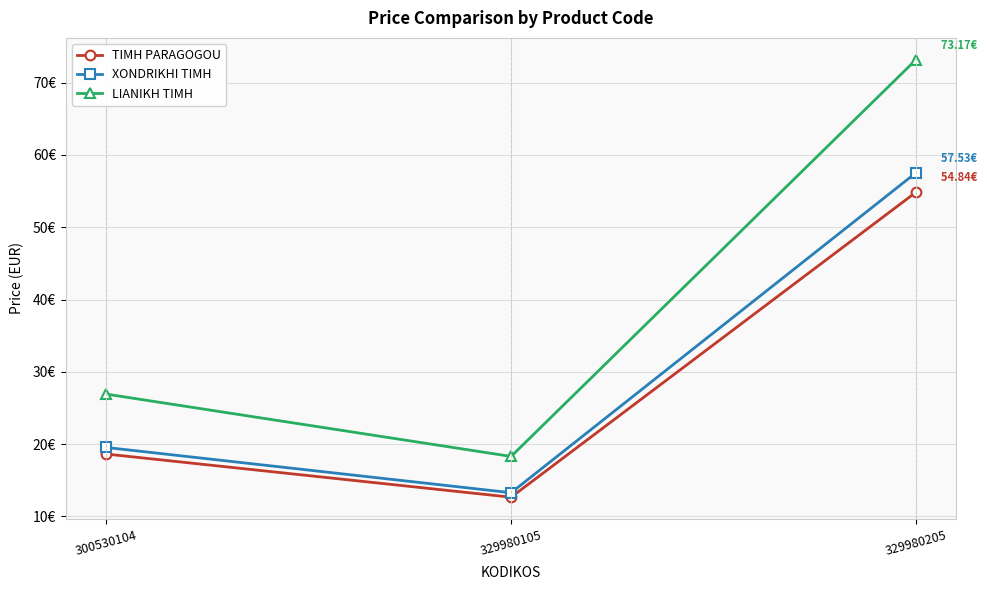

Does the chart have visible grid lines?

Yes